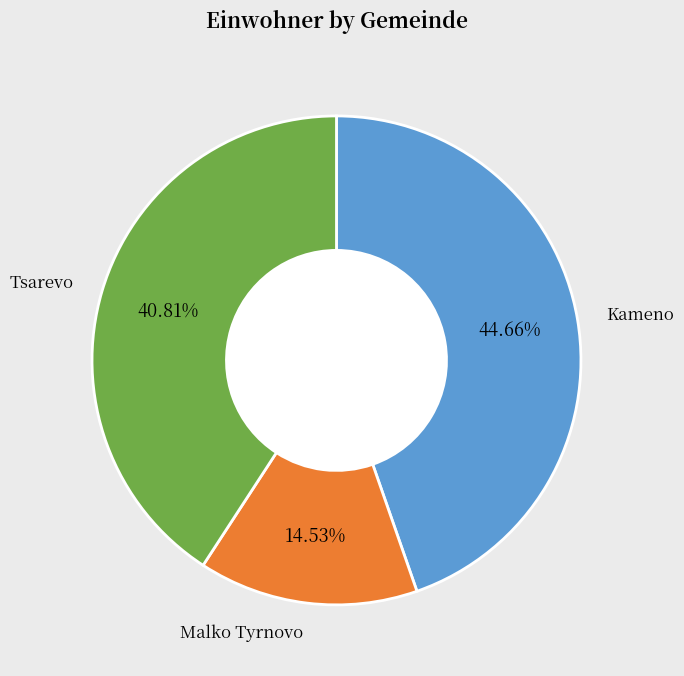

Is there any slice that represents more than half of the pie?

No